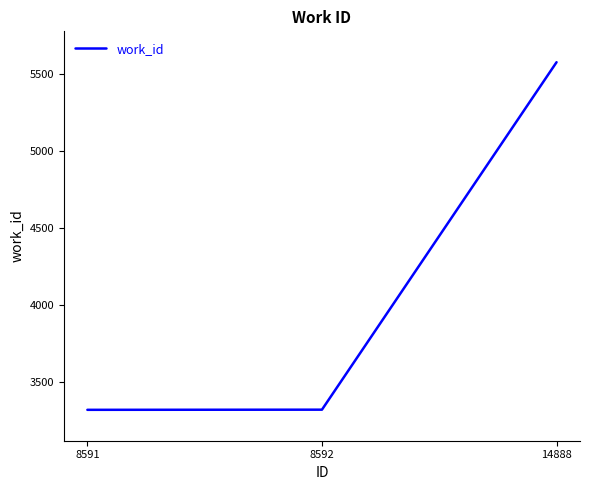

True or false: the data shows 3323 at 8591.

True